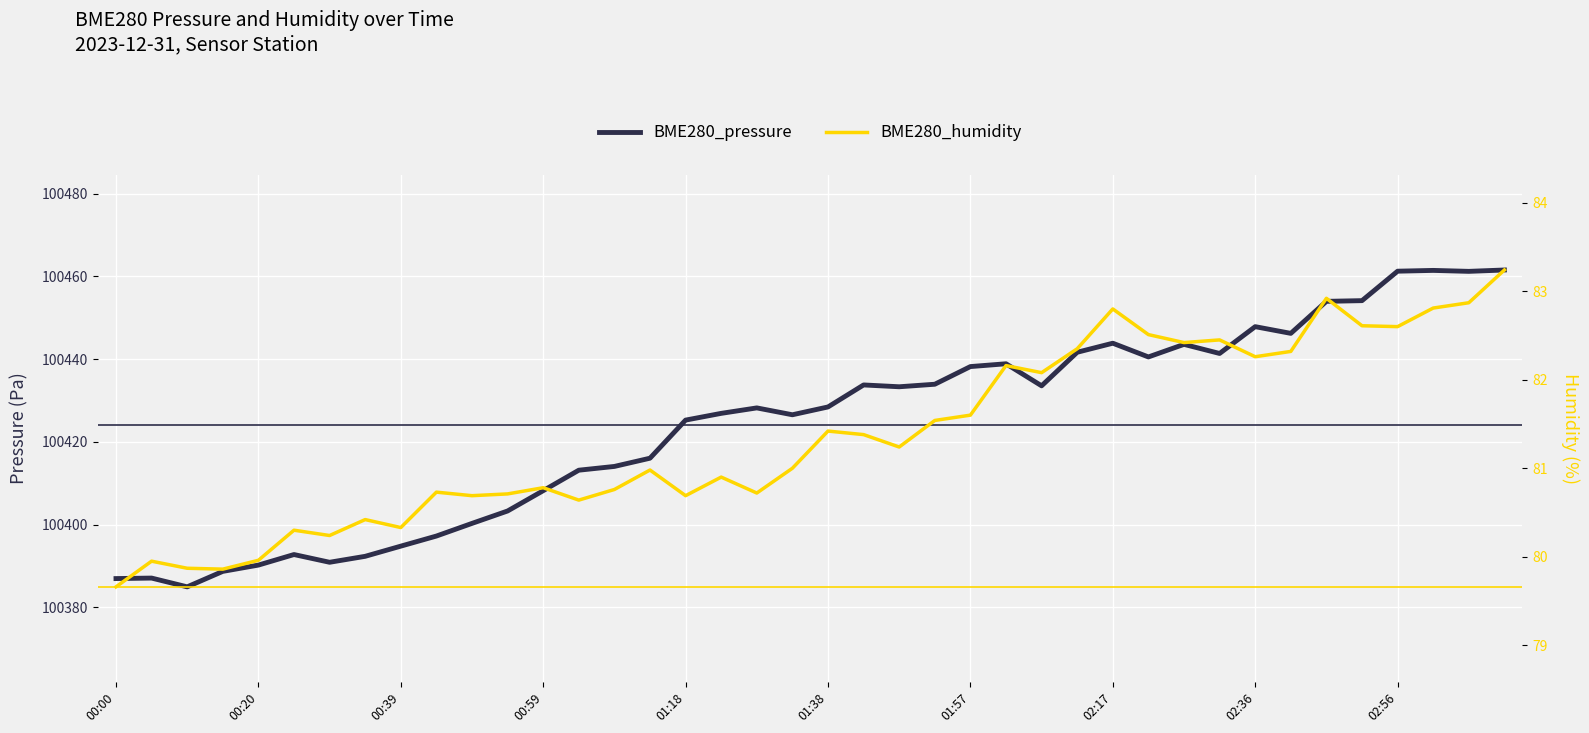

What is the maximum value shown in the chart?

100461.6